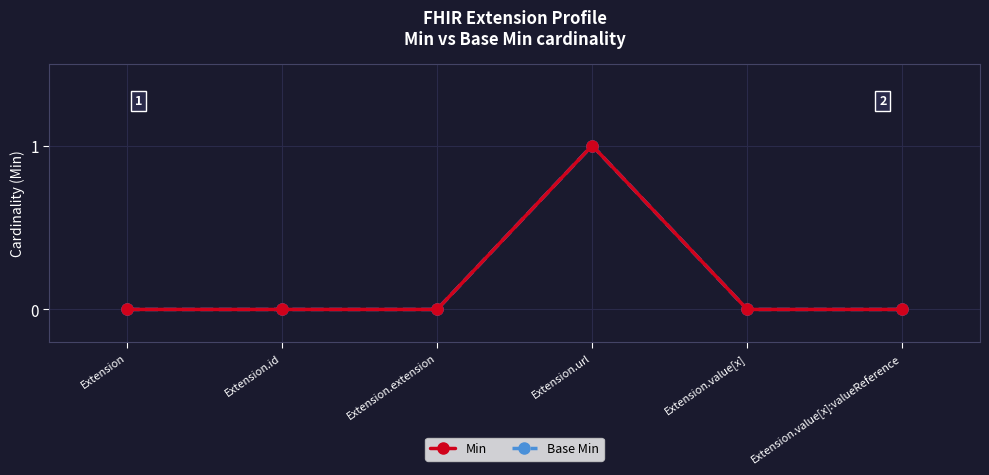

True or false: Min and Base Min intersect in this chart.

False